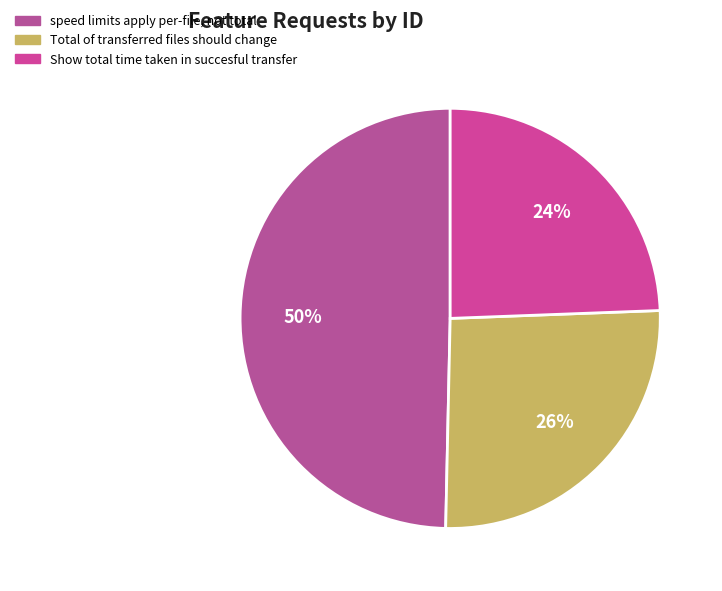

To the nearest percent, what is the average slice percentage?

33%